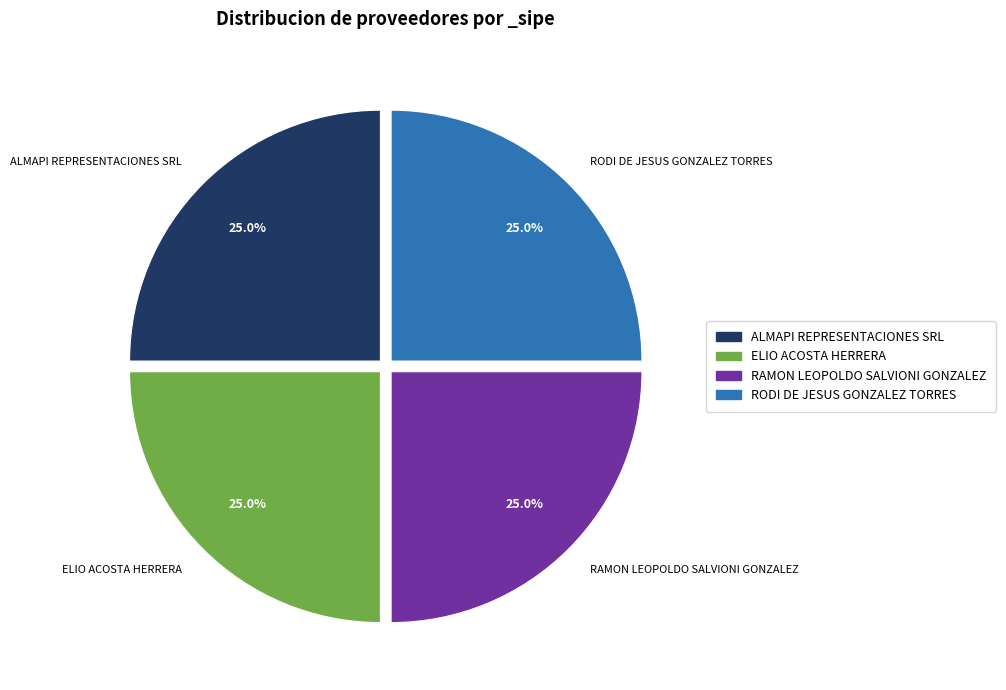

What percentage is NOT represented by ALMAPI REPRESENTACIONES SRL?

75.0%